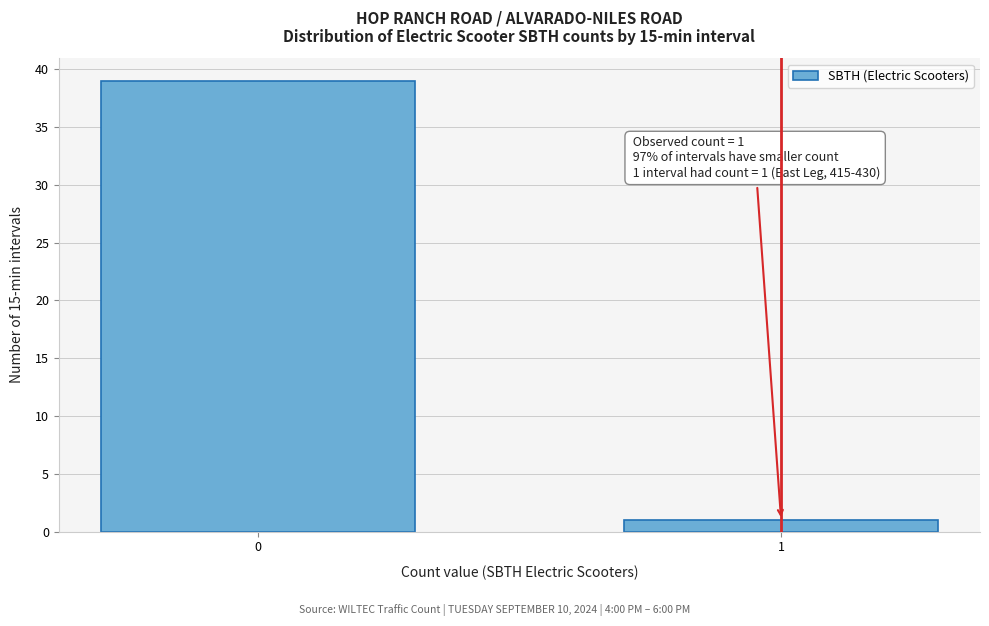

Reading left to right, what are all the values shown in this chart?

0=39	1=1